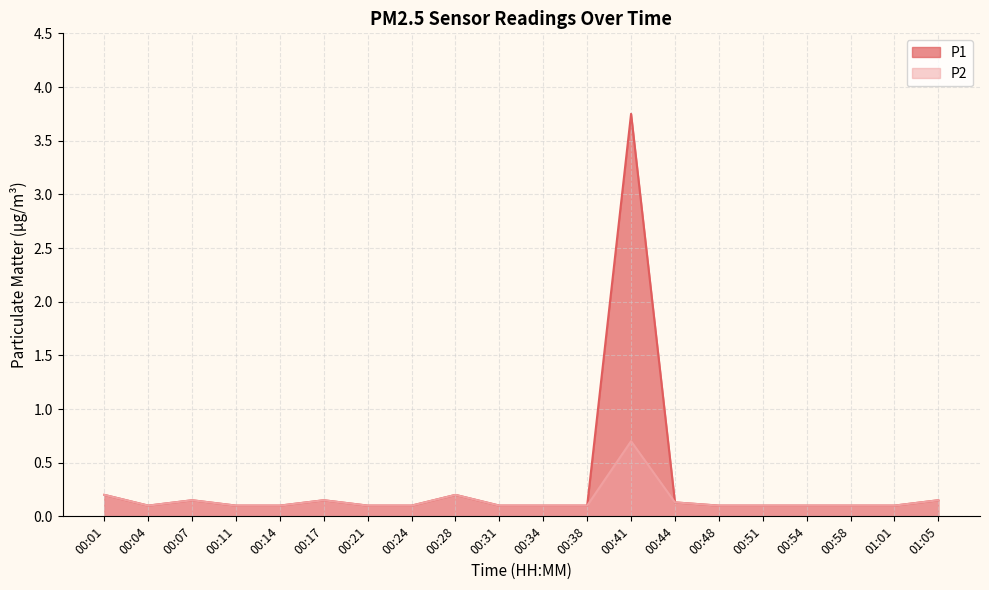

How many lines are shown in the chart?

2